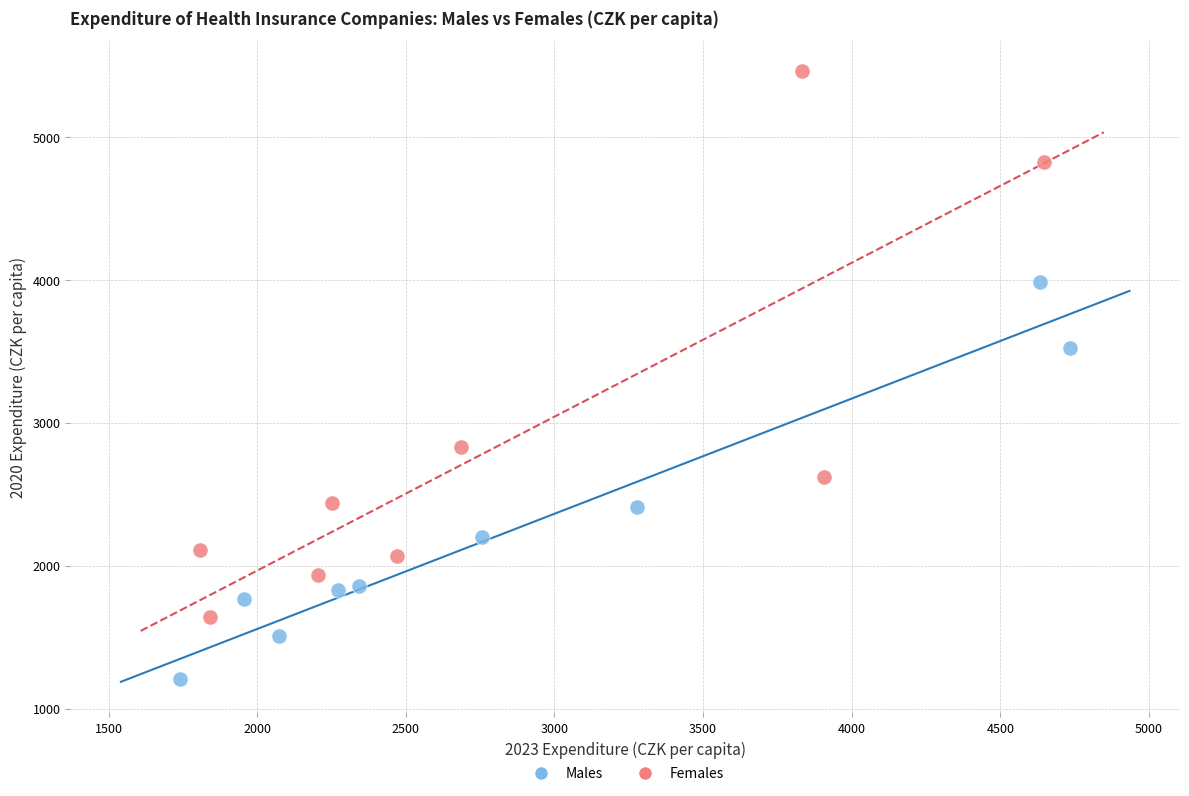

Which series contains the lowest Y value?

Males